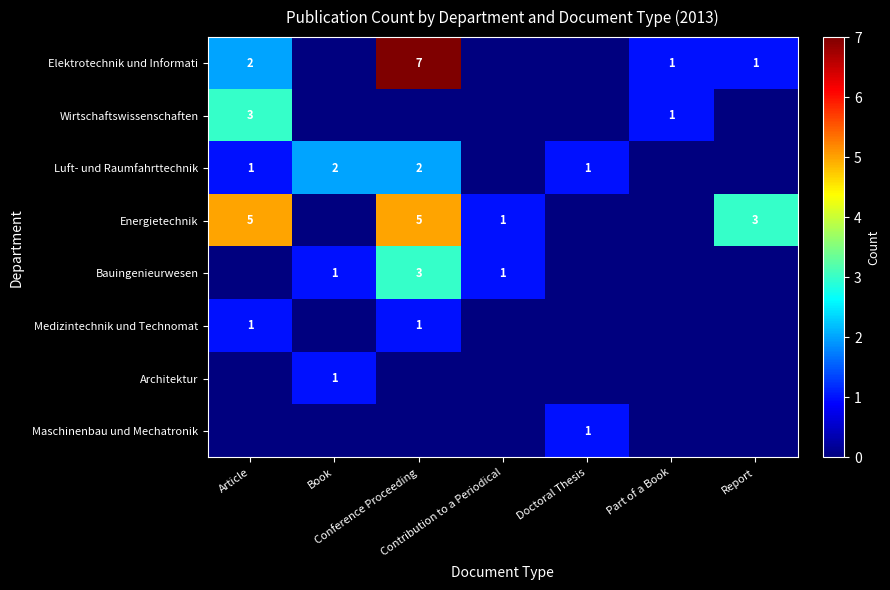

Rank the categories by Energietechnik value from highest to lowest.

Article, Conference Proceeding, Report, Contribution to a Periodical, Book, Doctoral Thesis, Part of a Book